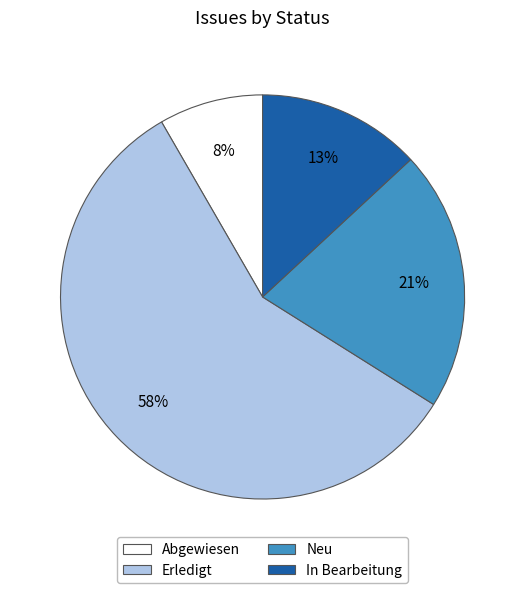

Do Neu and Abgewiesen together represent more than half of the pie?

No